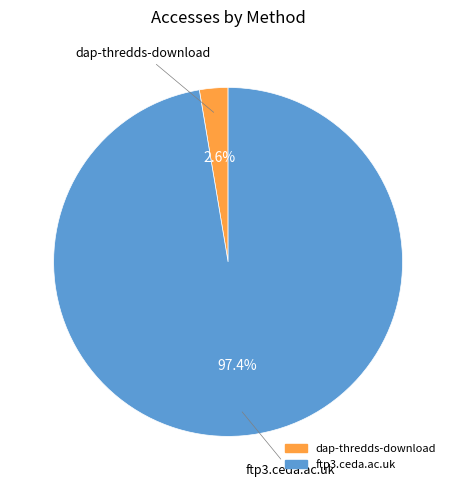

What percentage is the dap-thredds-download slice, to the nearest percent?

3%